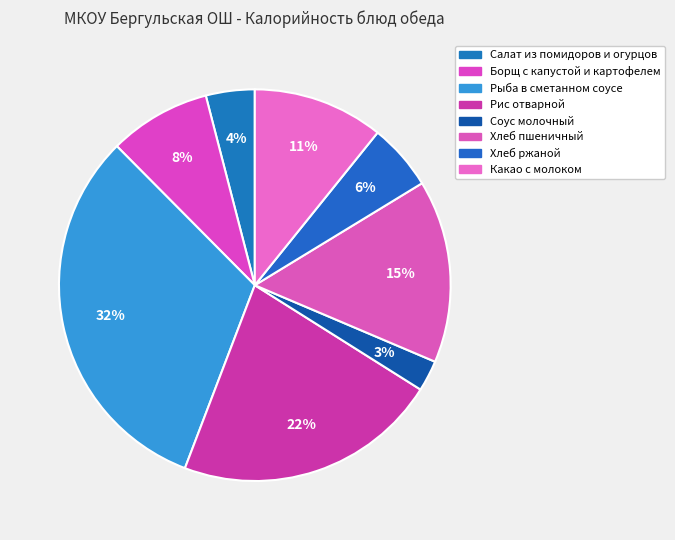

How many slices are in this pie chart?

8